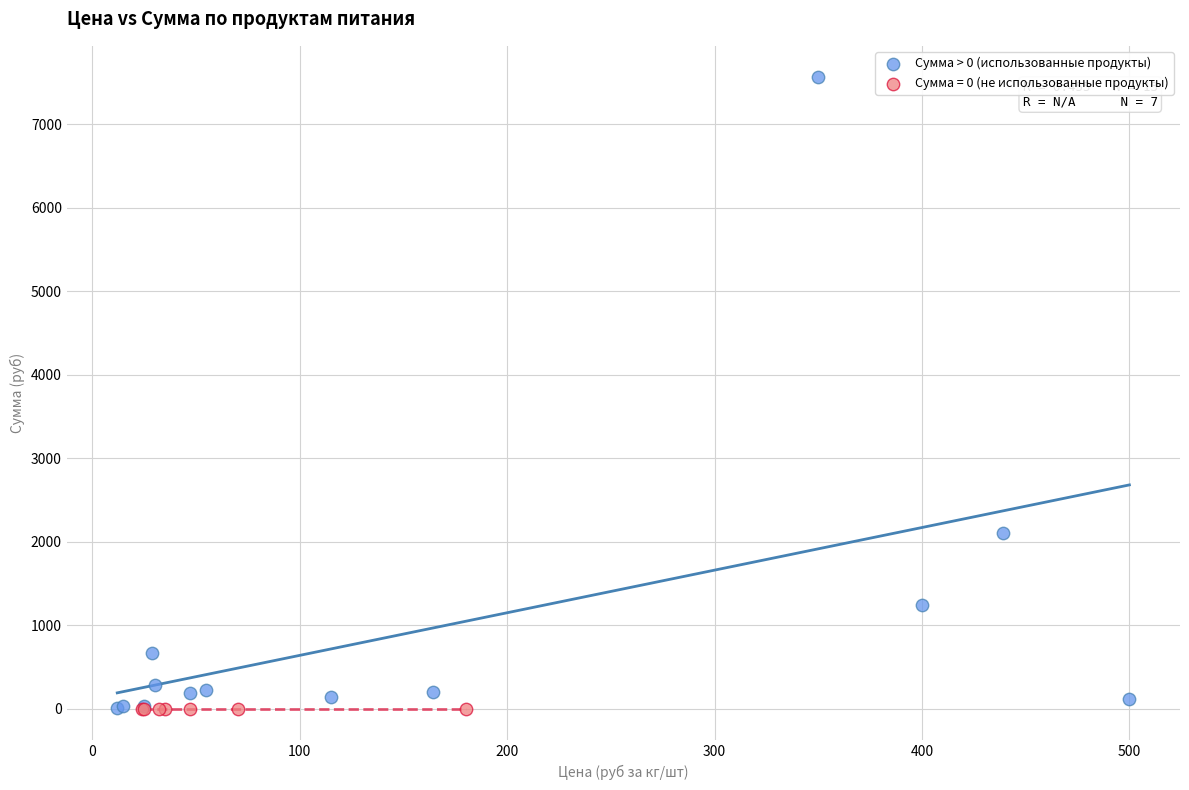

Which series reaches the maximum Y coordinate?

Сумма > 0 (использованные продукты)